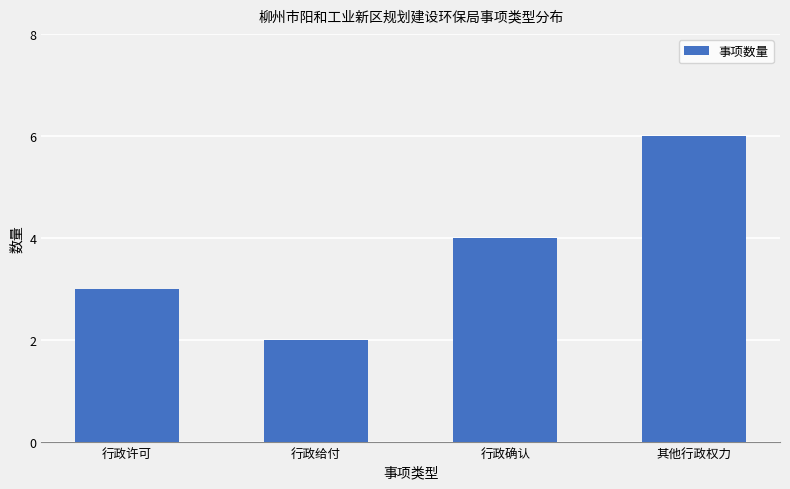

The chart shows a value of 1 at 行政确认. True or false?

False